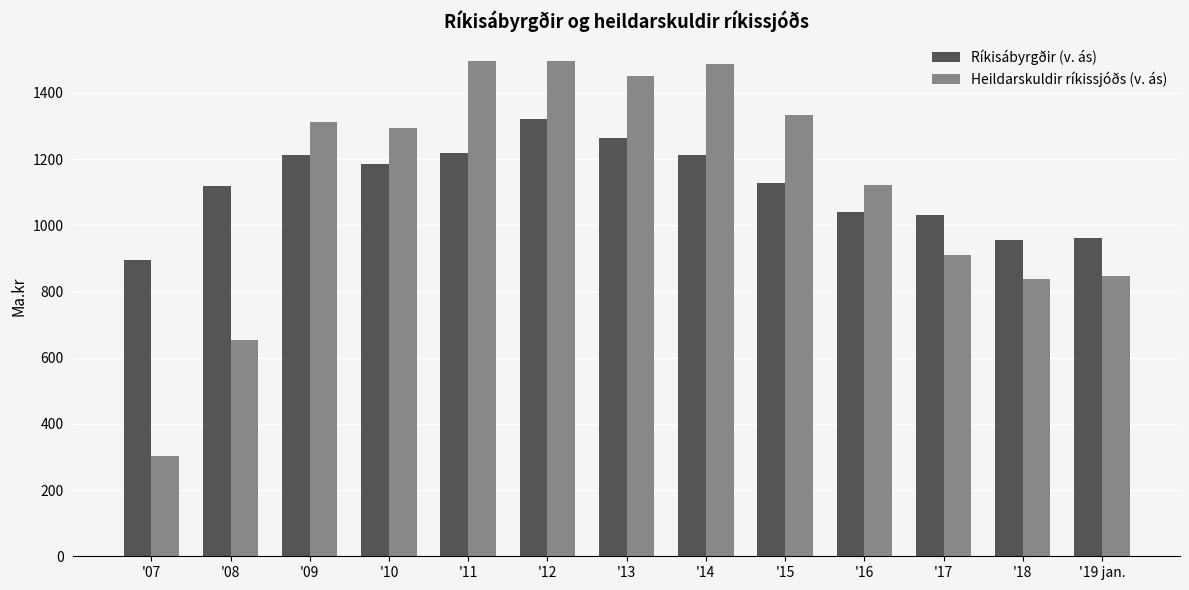

At which category is the sum across all series the highest?

'12